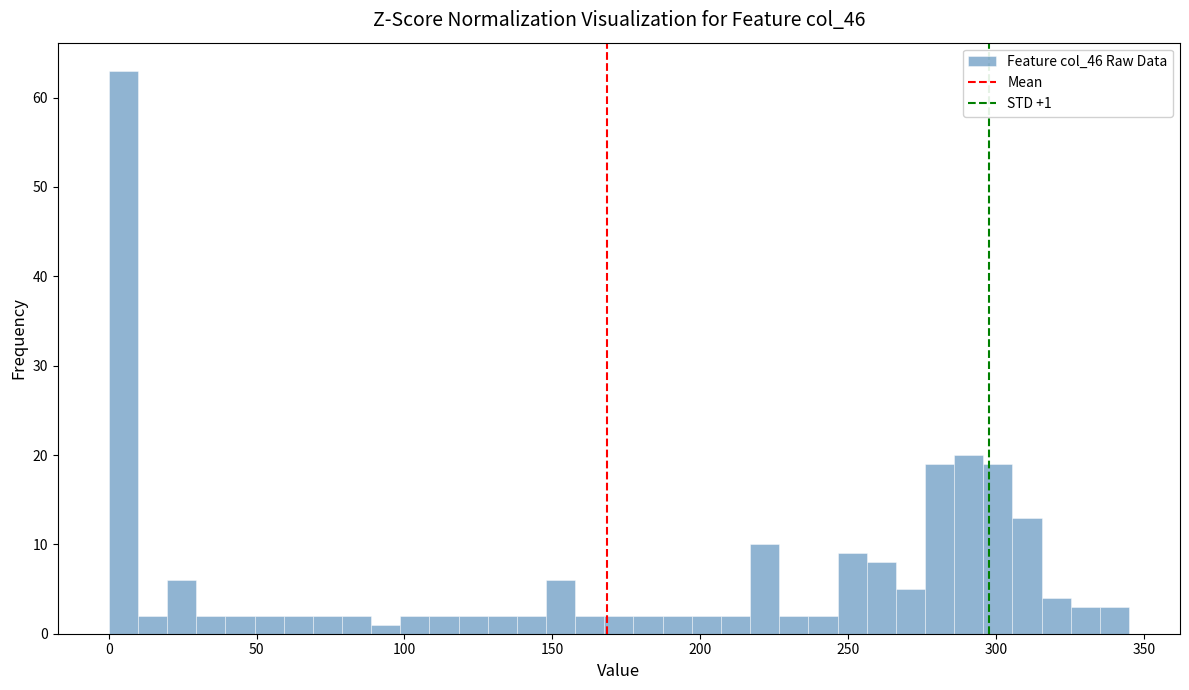

Around what value on the x-axis is the tallest bar? Give the approximate position of its centre, as read against the axis.

5